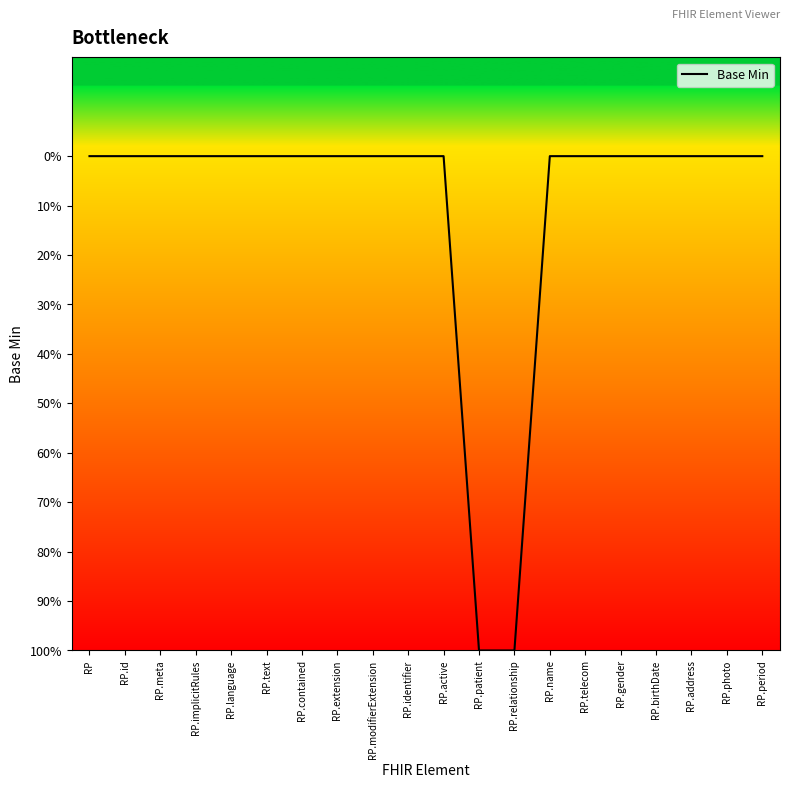

What is the difference between the second highest and minimum values?

1